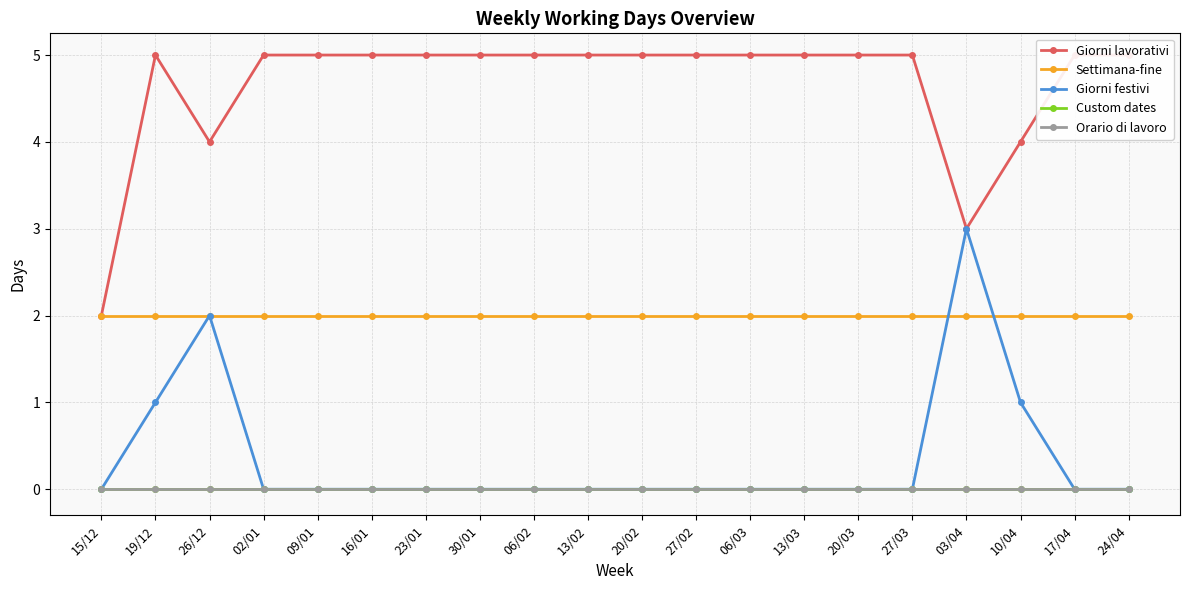

At which category is the sum across all series the highest?

19/12